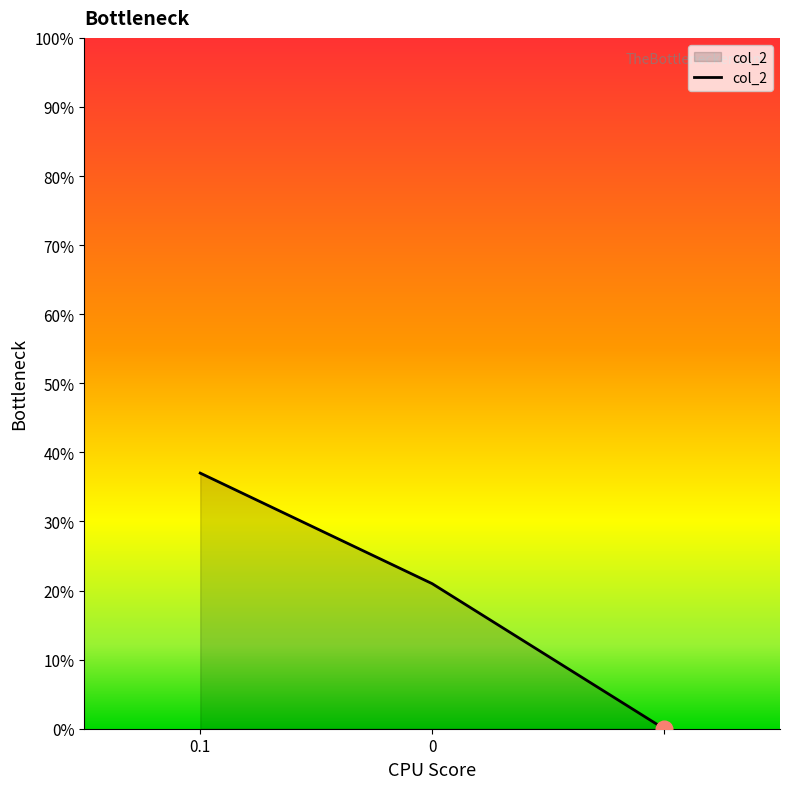

Does the chart have visible grid lines?

No